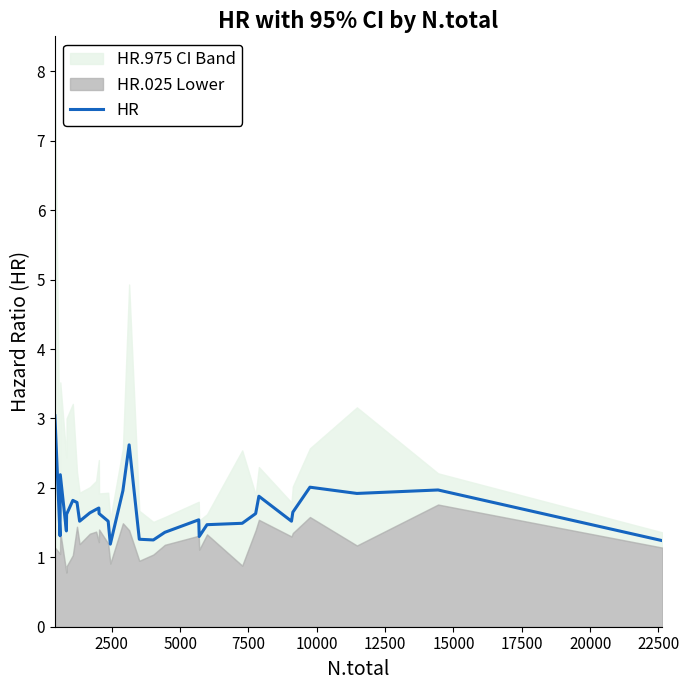

What is the maximum value for HR?

3.0